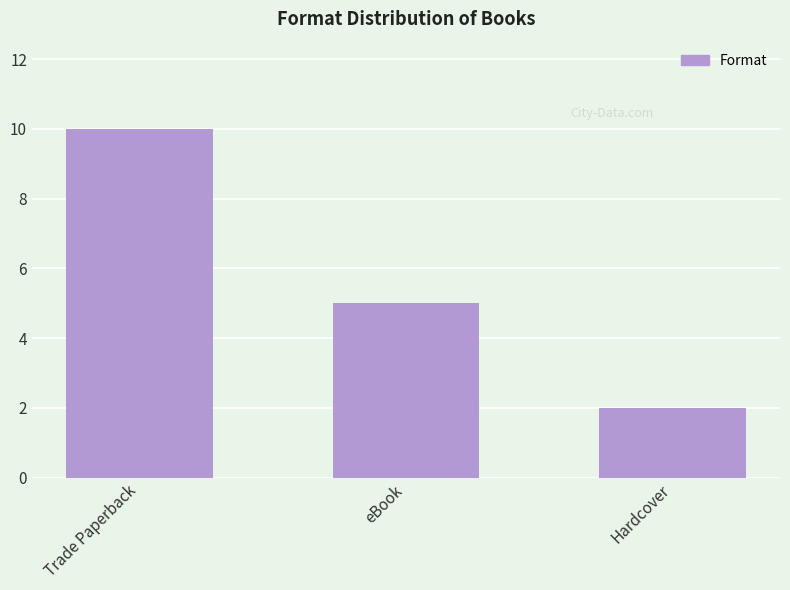

Count the number of data series in this chart.

1